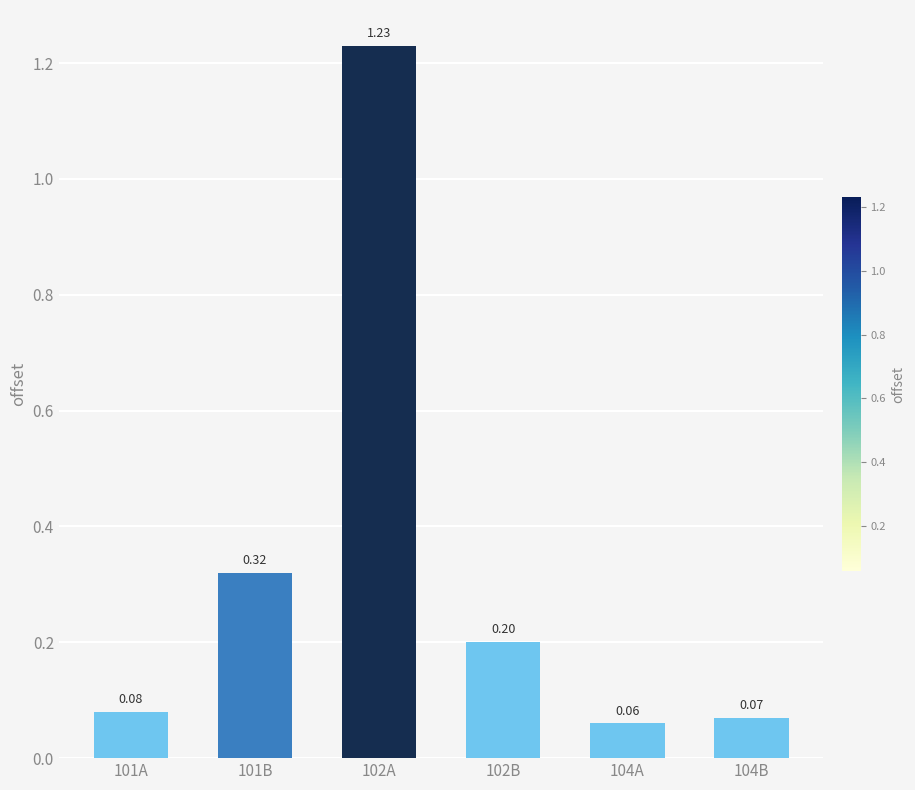

What is the label of the 3rd bar from the right?

102B